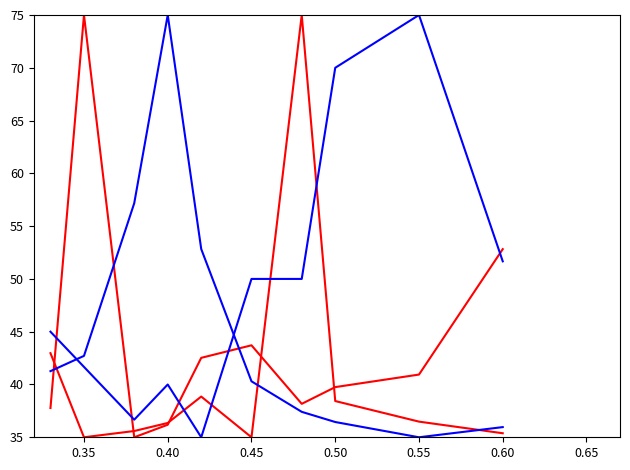

How many series are shown in this chart?

4